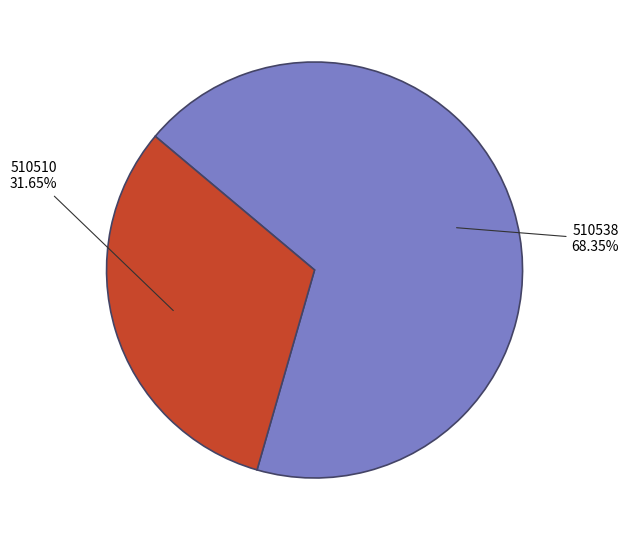

To the nearest percent, what is the average slice percentage?

50%